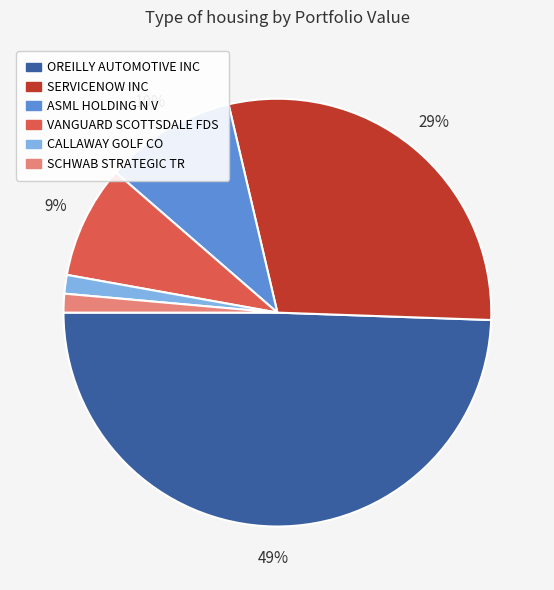

To the nearest percent, what percentage of the pie is SCHWAB STRATEGIC TR?

1%